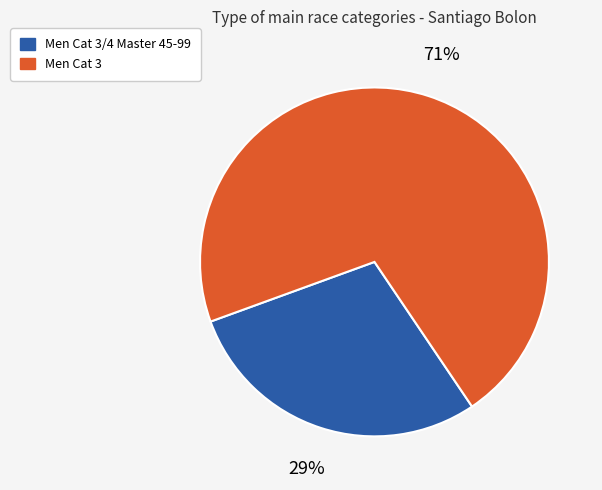

Combined, do Men Cat 3 and Men Cat 3/4 Master 45-99 account for over 50%?

Yes